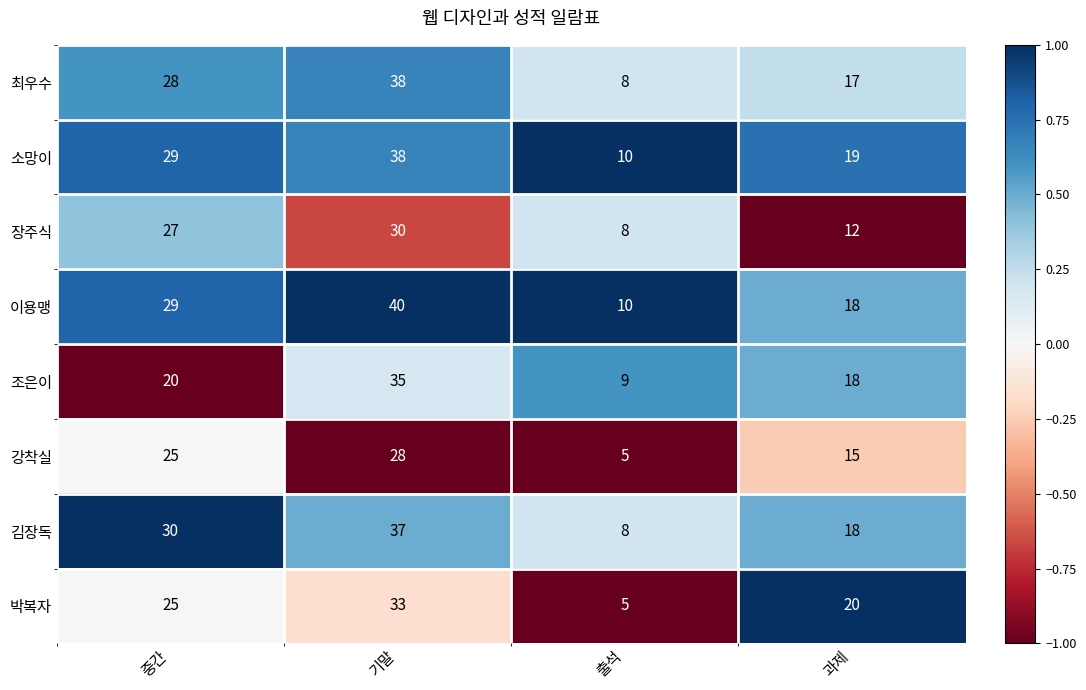

At which category is the sum across all series the highest?

기말